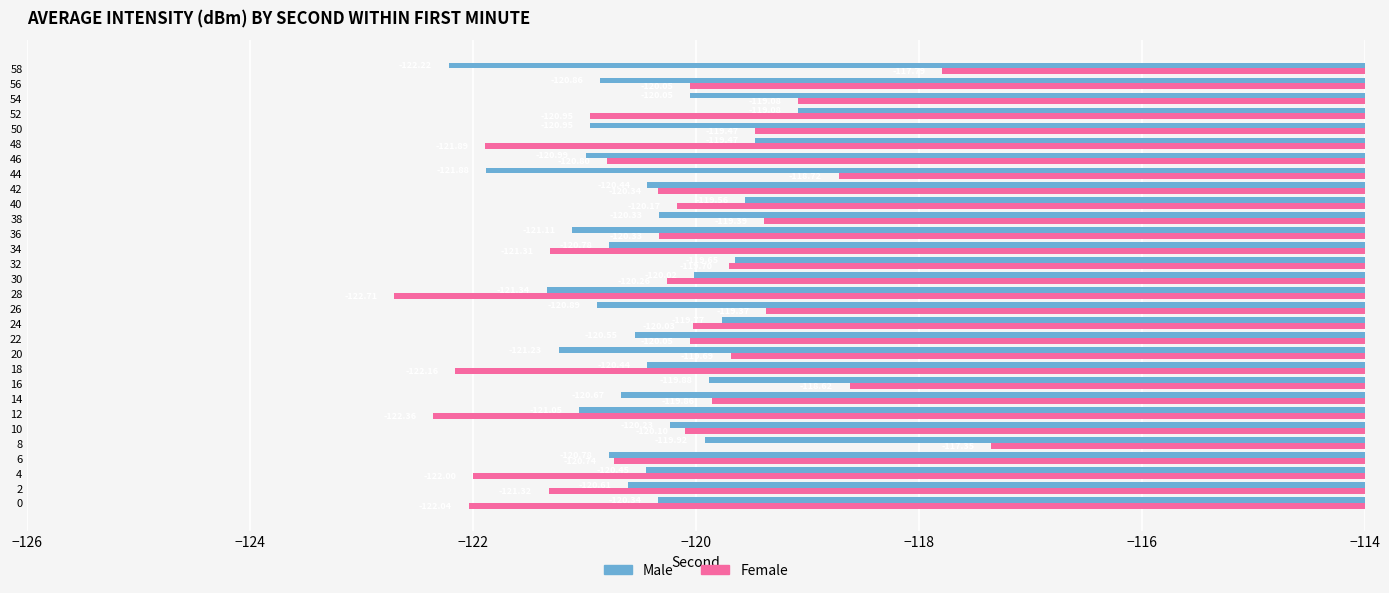

Which series changed the most between 2 and 30?

Female